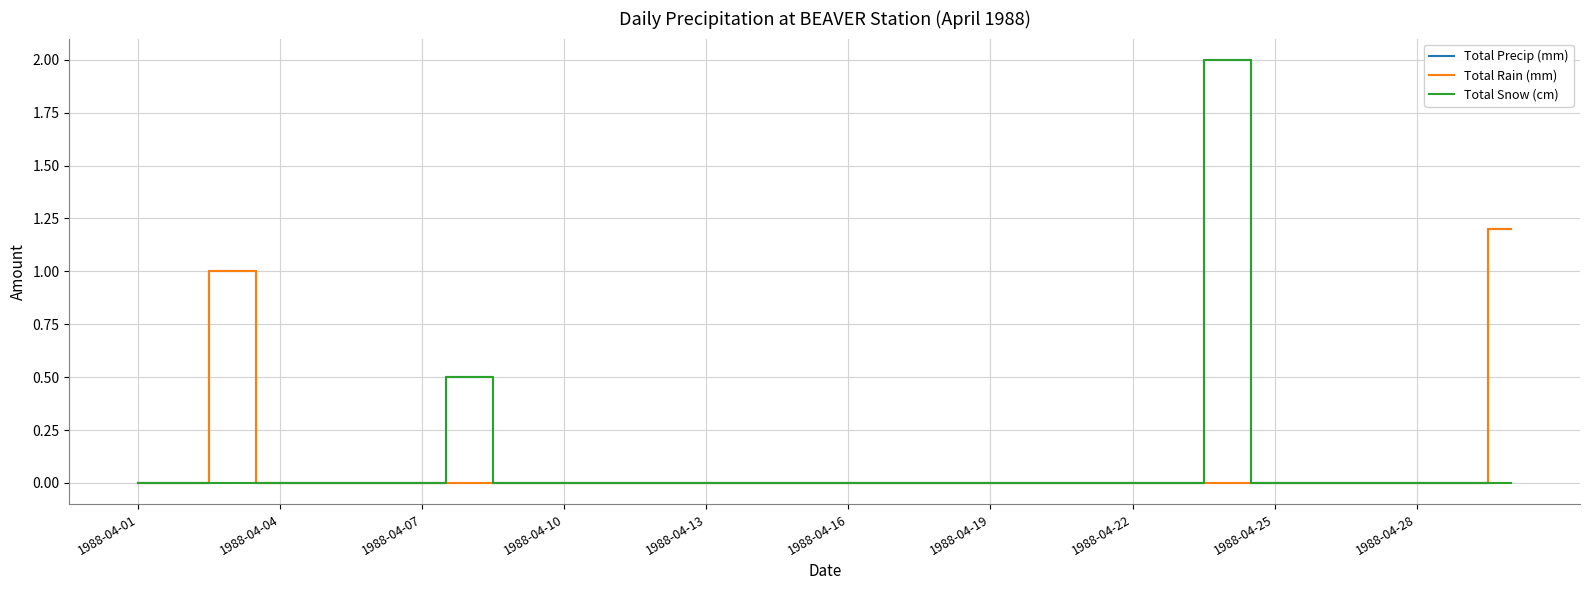

Is this an area chart (filled region under the line)?

No